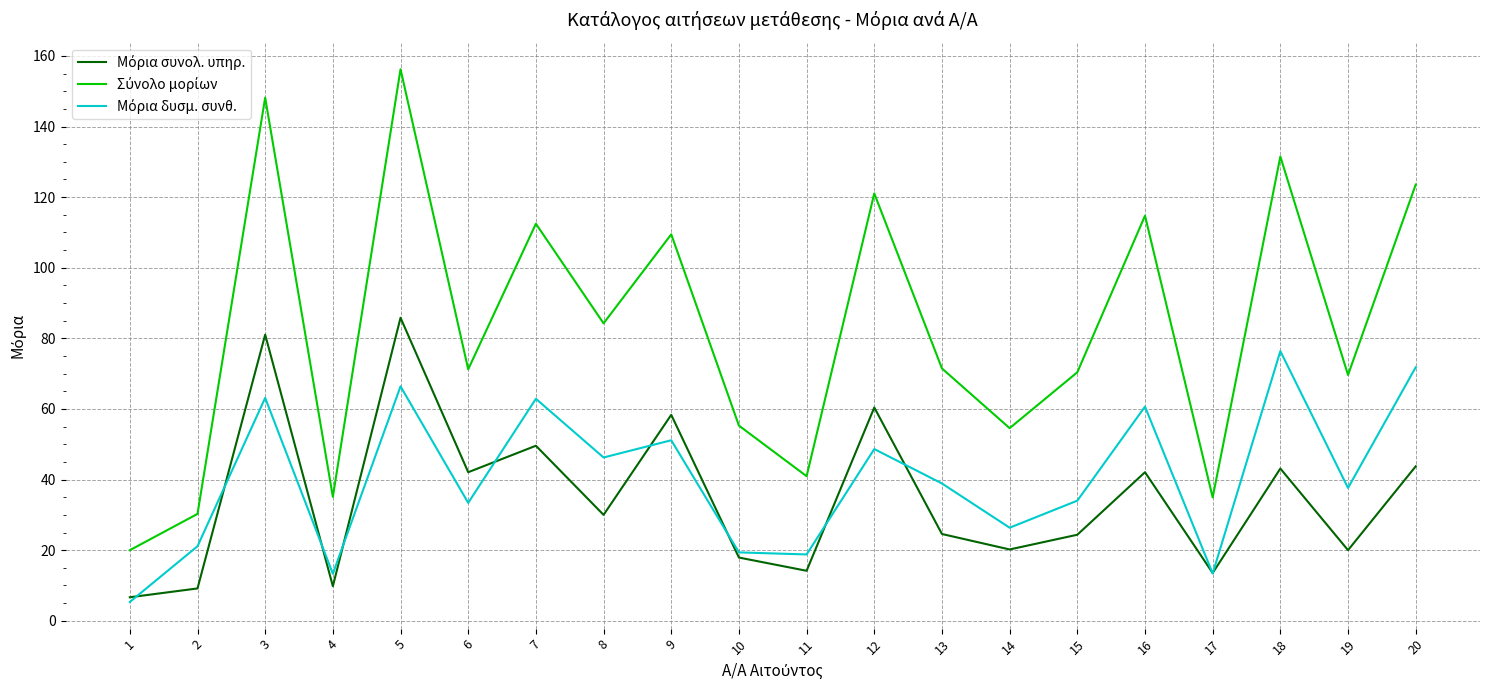

What is the total value across all series at 20?

239.1